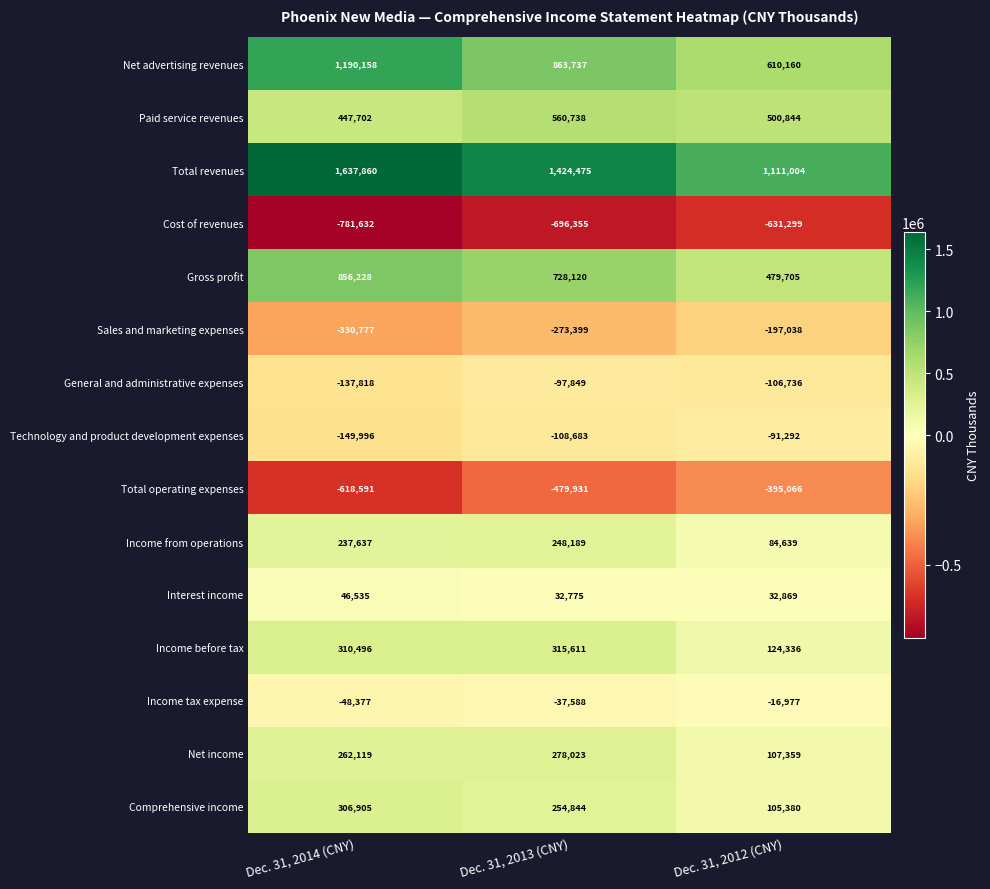

What is the spread (max minus min) of values at Dec. 31, 2013 (CNY)?

2120830